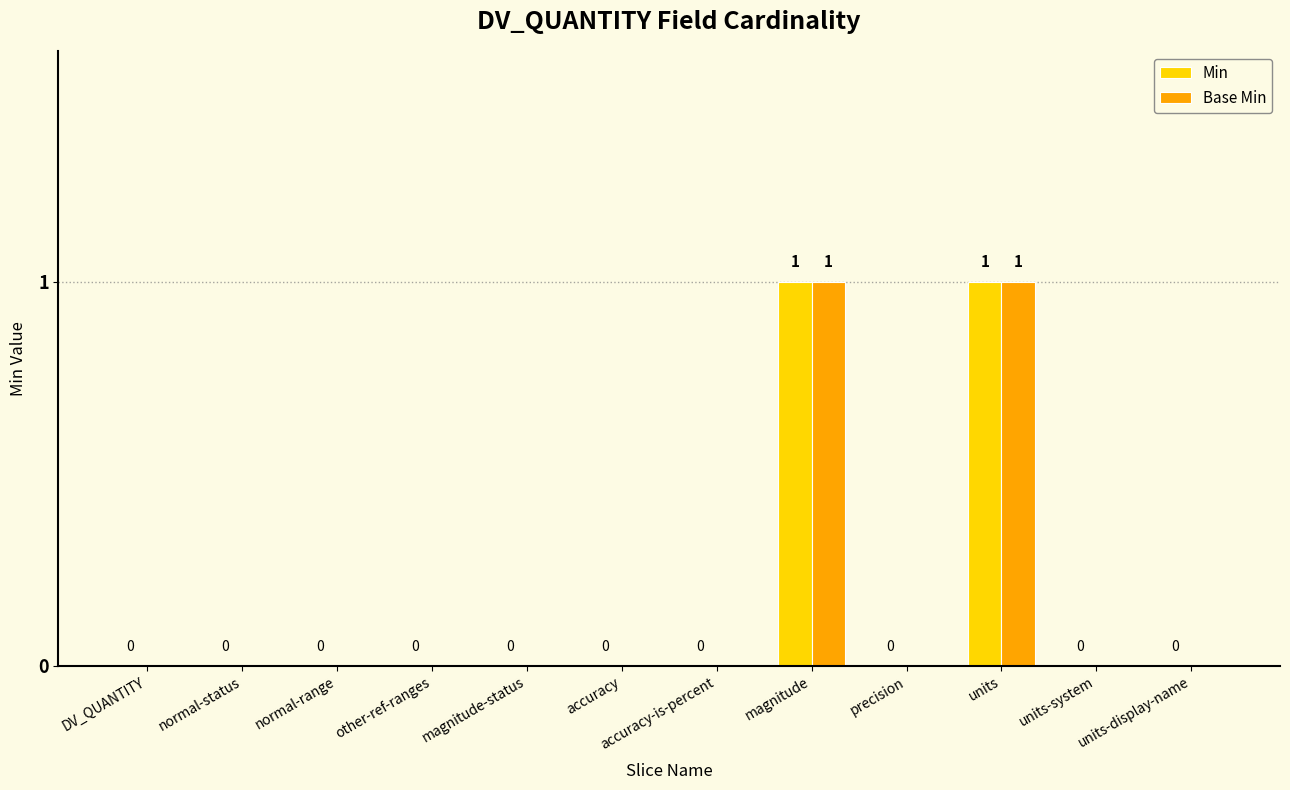

Reading right to left, list all the values displayed in this chart.

Min: units-display-name=0	units-system=0	units=1	precision=0	magnitude=1	accuracy-is-percent=0	accuracy=0	magnitude-status=0	other-ref-ranges=0	normal-range=0	normal-status=0	DV_QUANTITY=0
Base Min: units-display-name=0	units-system=0	units=1	precision=0	magnitude=1	accuracy-is-percent=0	accuracy=0	magnitude-status=0	other-ref-ranges=0	normal-range=0	normal-status=0	DV_QUANTITY=0